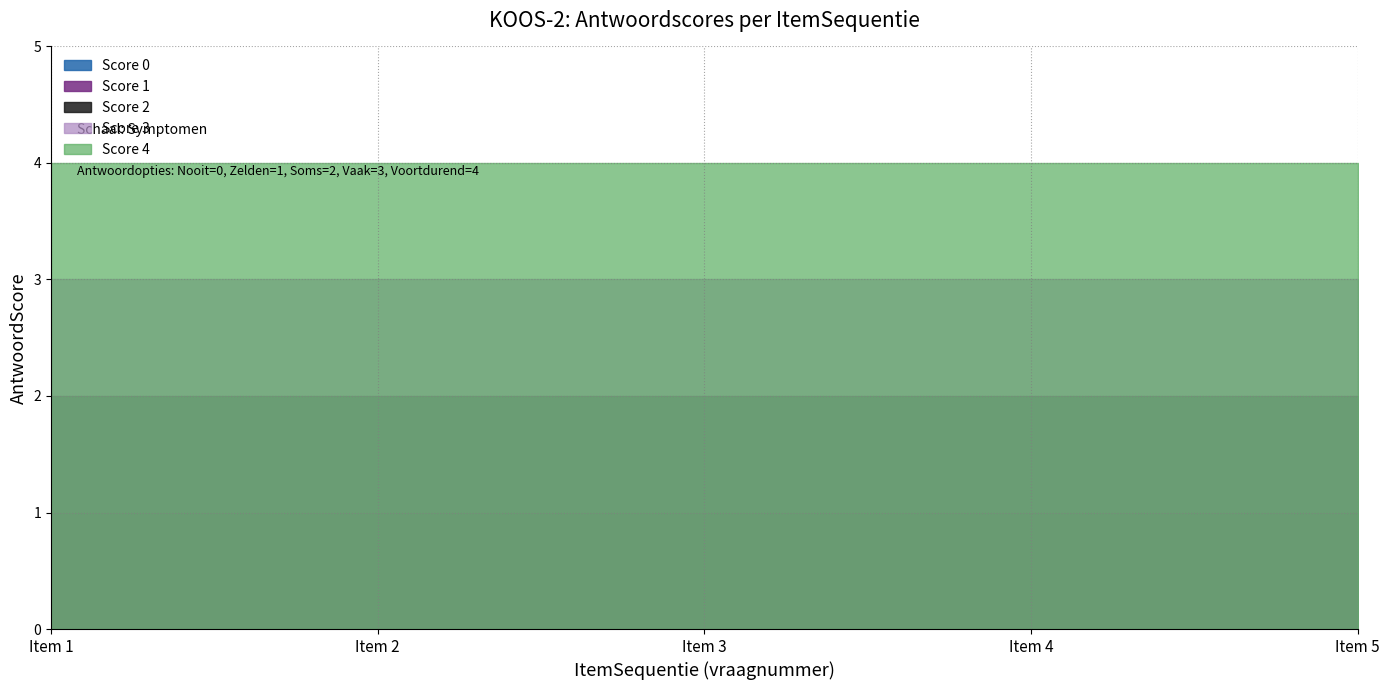

What is the greatest value displayed?

4